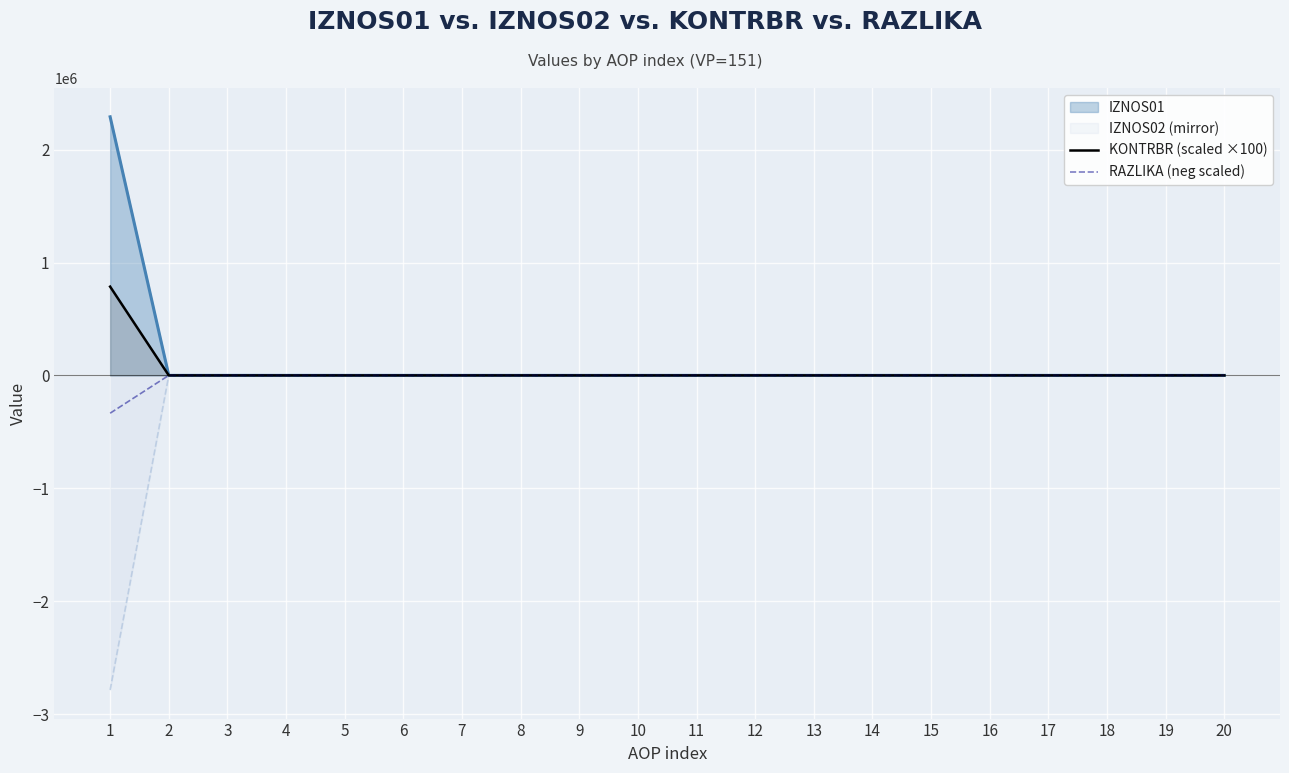

How many values in RAZLIKA (neg scaled) are below zero?

1